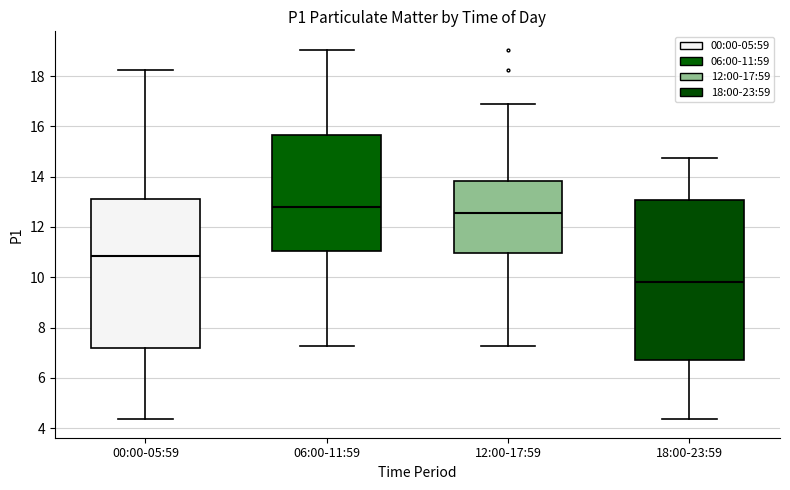

Where does the lower whisker of the box for 00:00-05:59 end on the y-axis? The values are not printed on the chart, so give them approximately, as read against the axis.

4.4